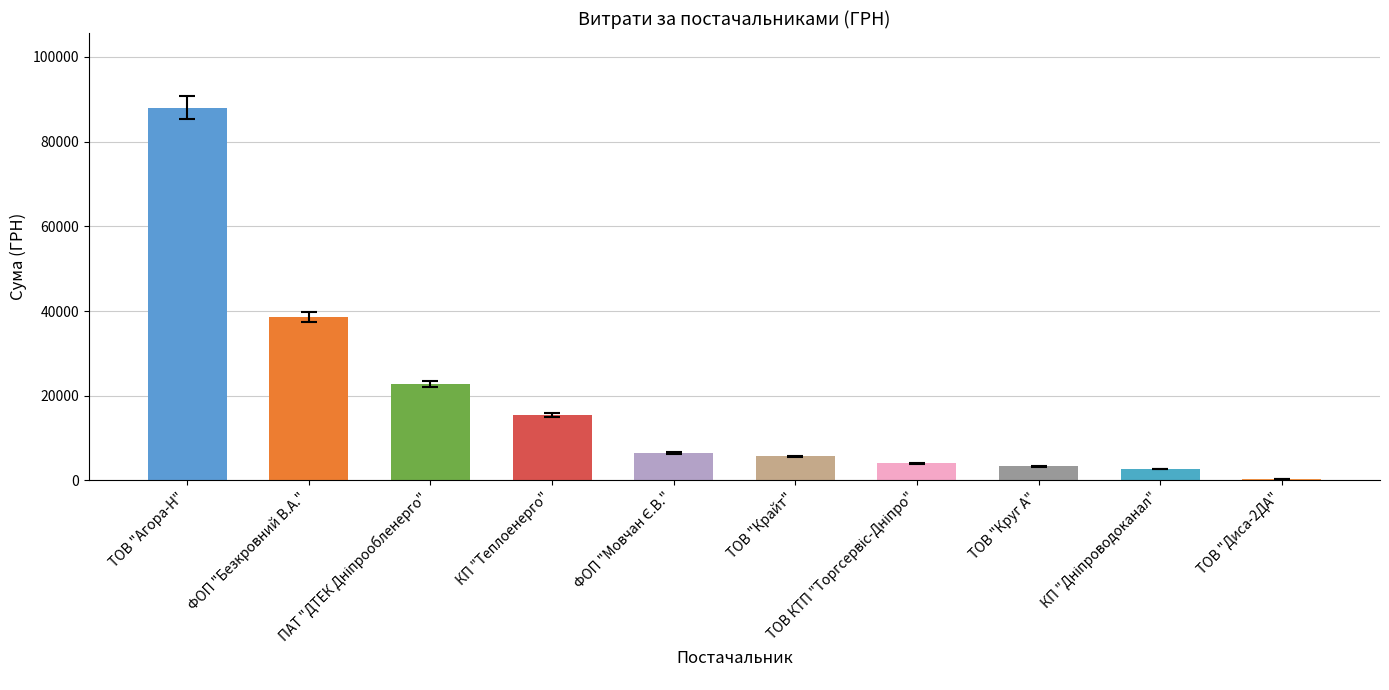

What is the maximum value shown in the chart?

88017.8